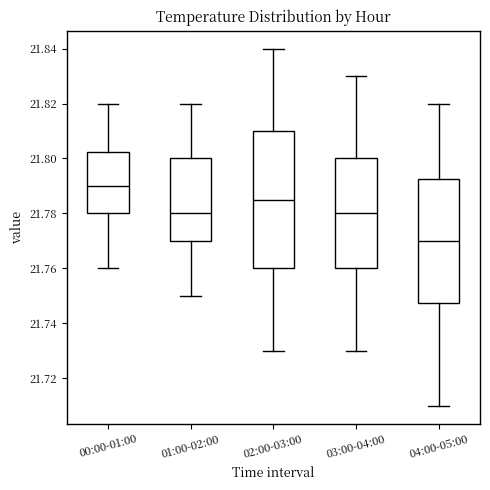

Which box has the highest median line?

00:00-01:00